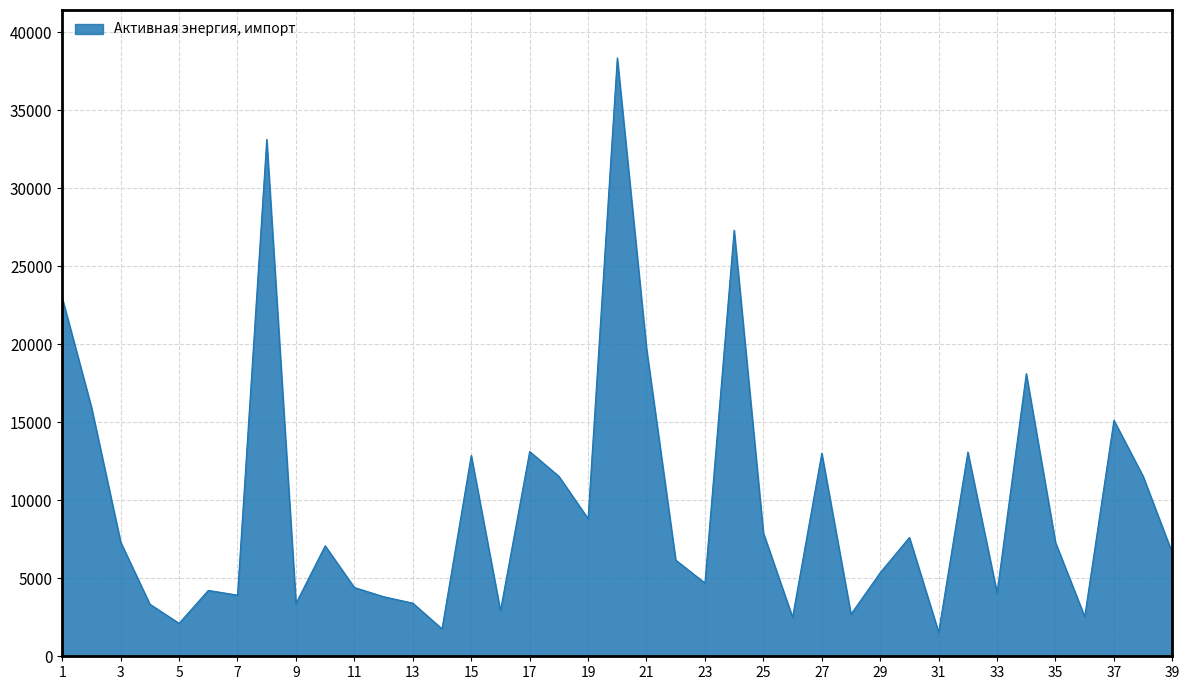

What is the greatest value displayed?

38363.2